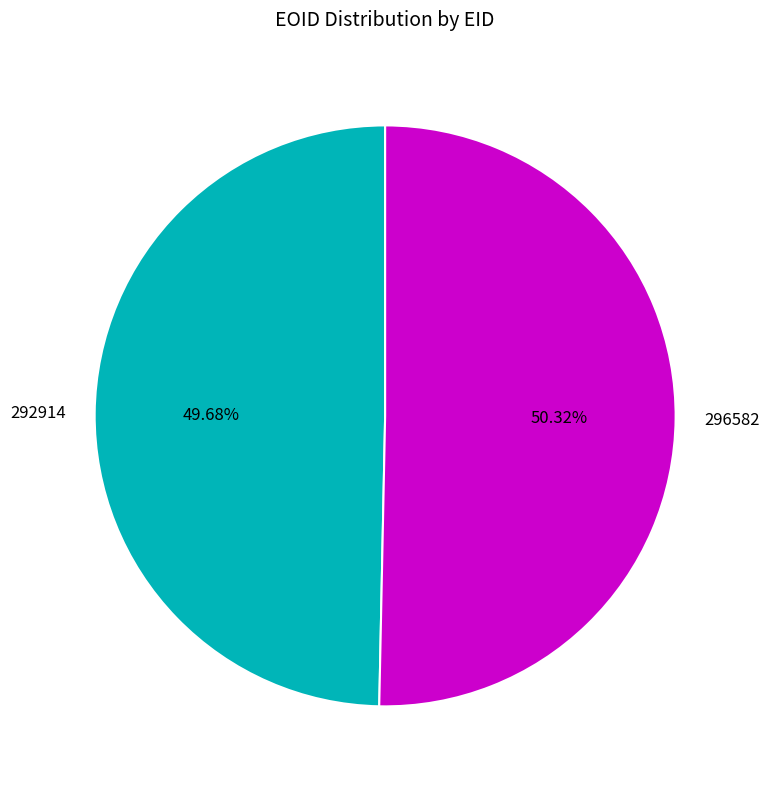

Count the number of slices in the pie.

2